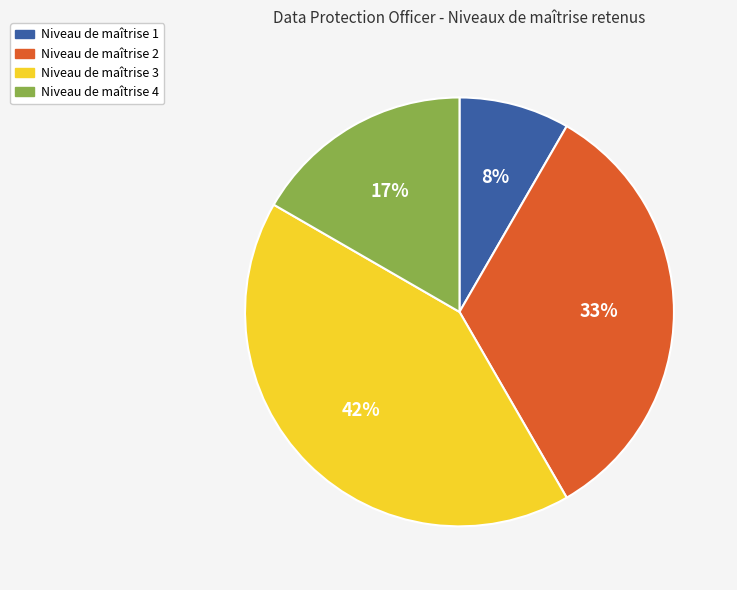

What percentage is the Niveau de maîtrise 2 slice, to the nearest percent?

33%